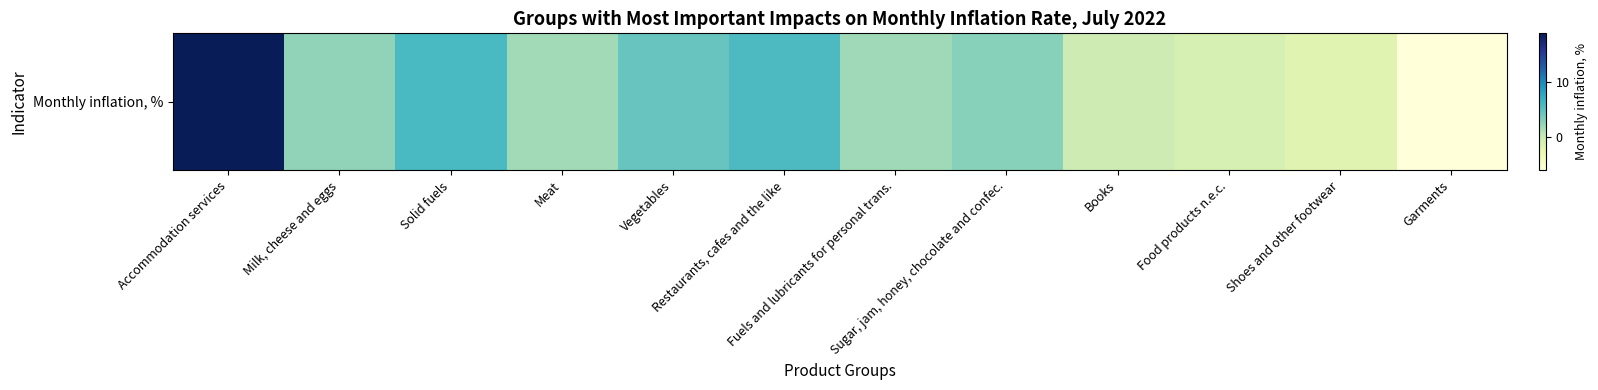

Reading right to left, extract all data points from this chart.

Garments=-6.0	Shoes and other footwear=-1.8	Food products n.e.c.=-1.0	Books=-0.3	Sugar, jam, honey, chocolate and confec.=3.0	Fuels and lubricants for personal trans.=1.9	Restaurants, cafes and the like=5.8	Vegetables=4.5	Meat=1.8	Solid fuels=6.0	Milk, cheese and eggs=2.7	Accommodation services=19.0